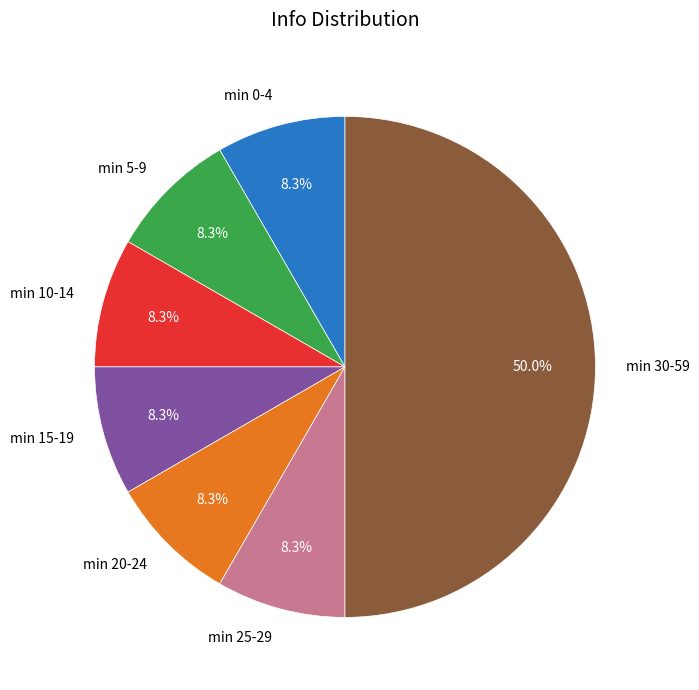

To the nearest percent, what is the average slice percentage?

14%